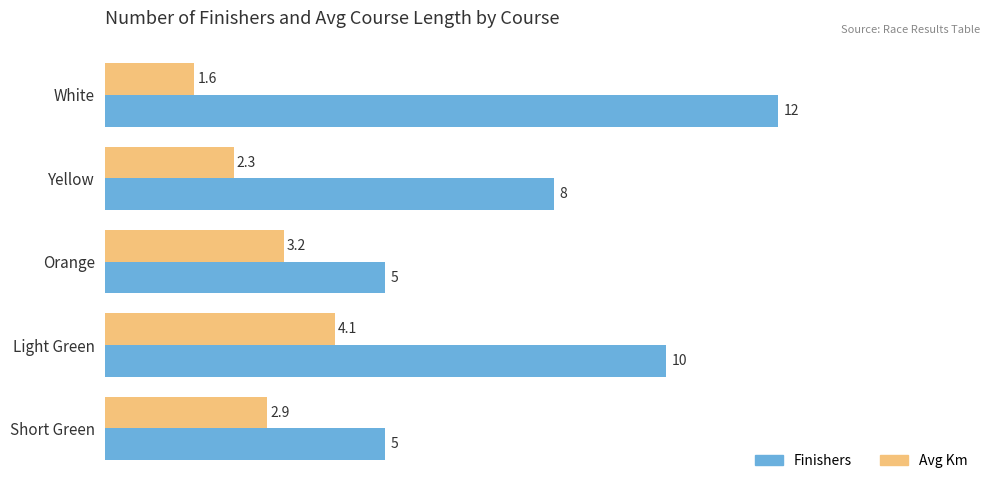

Which series has the widest spread of values?

Finishers